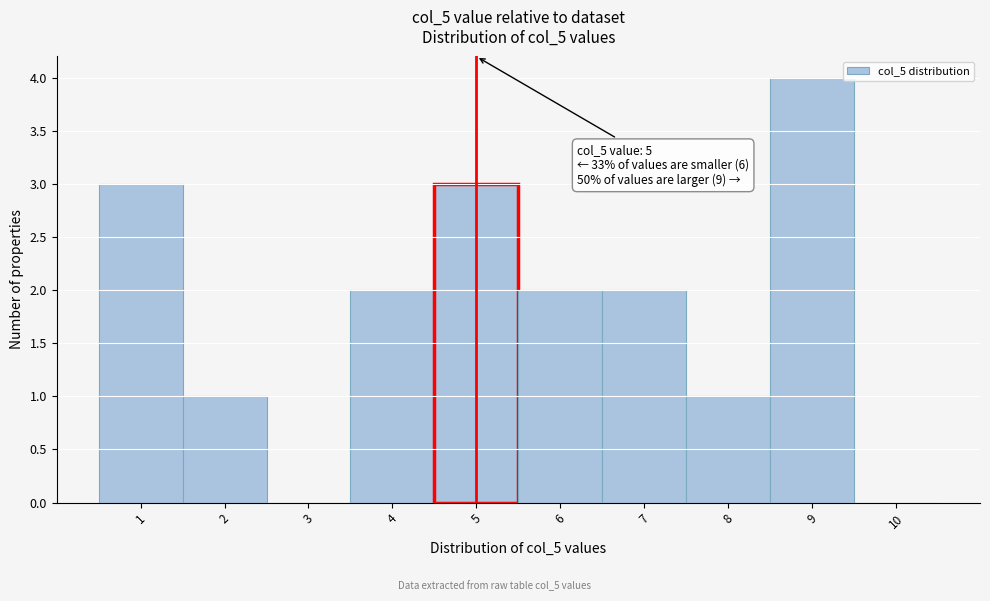

Over which range of the x-axis is the bar tallest?

8.5 to 9.5